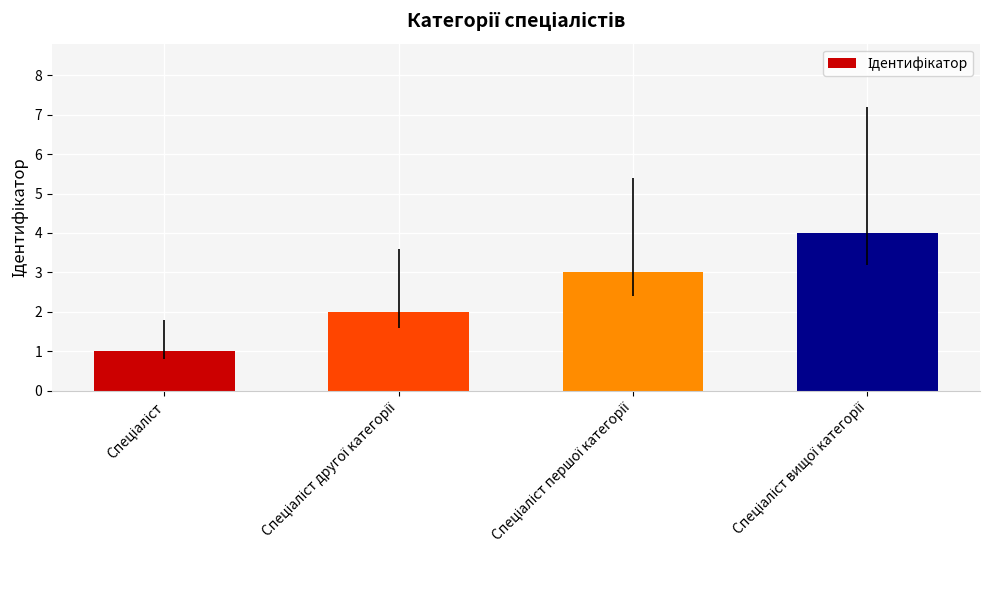

What is the sum of all values?

10